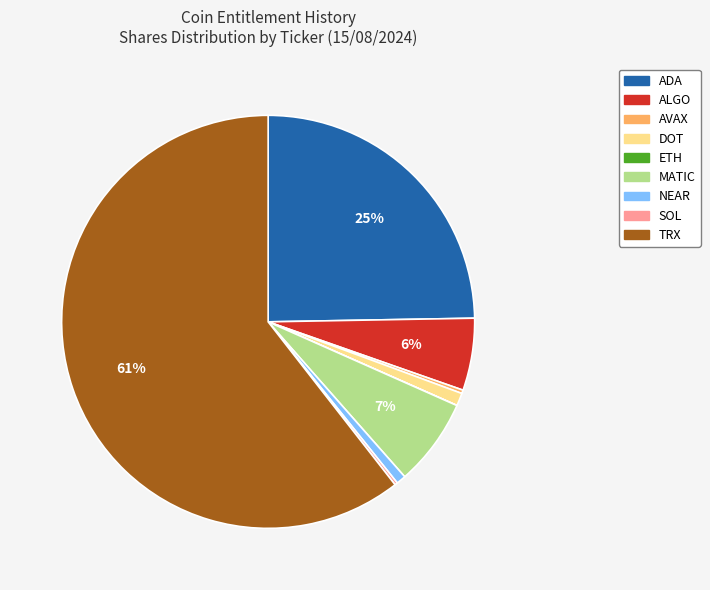

True or false: MATIC accounts for 7% of the total.

True